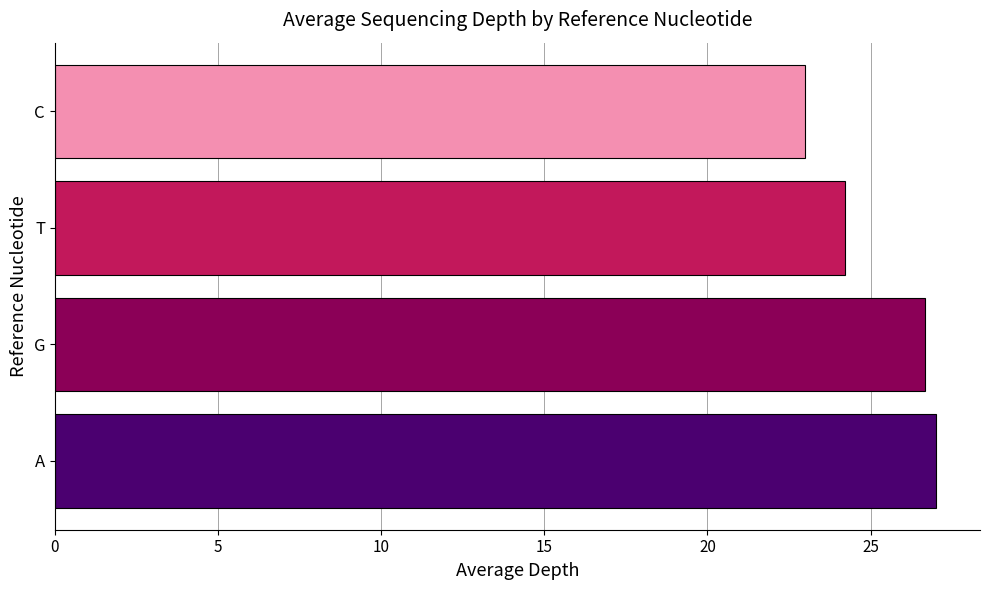

What is the average value?

25.2